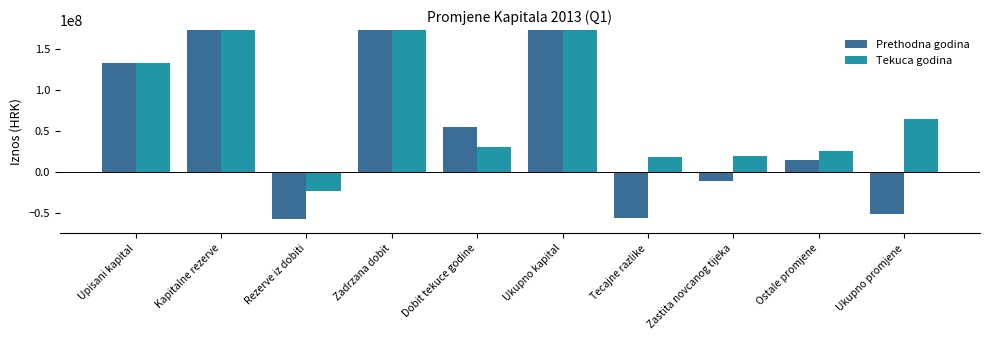

List the series in order of their peak value, lowest first.

Prethodna godina, Tekuca godina